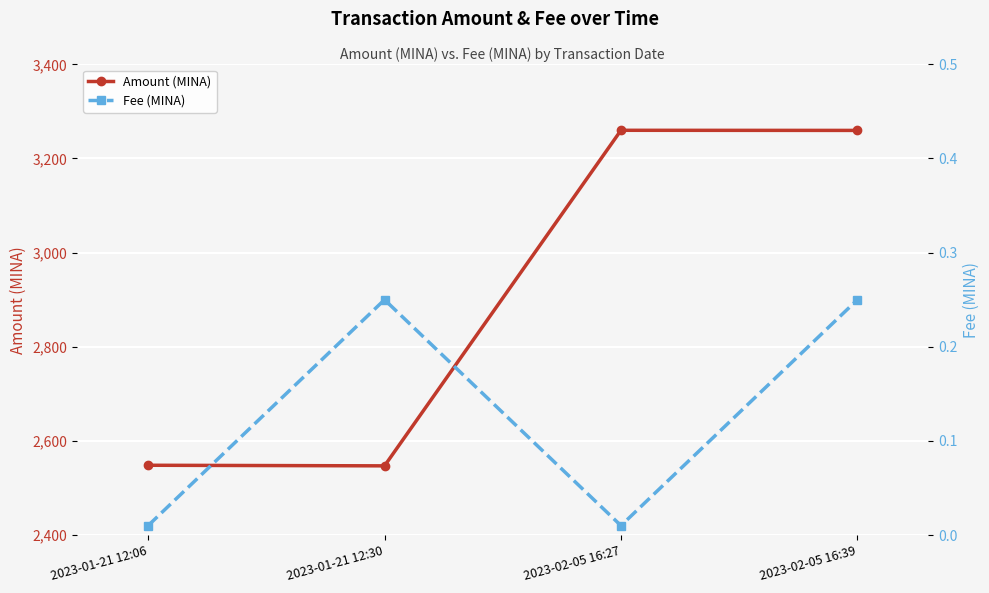

What is the difference between the second highest and second lowest values in the Amount (MINA) series?

711.2